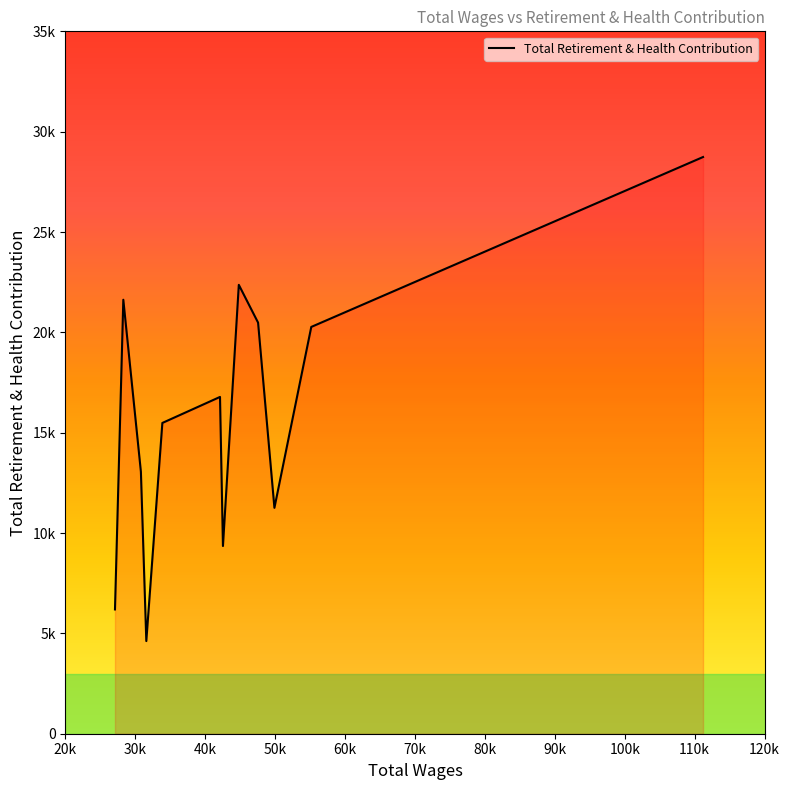

Rank the categories by value from highest to lowest.

111201.0, 44802.0, 28283.0, 47558.0, 55168.0, 42111.0, 33867.0, 30797.0, 49895.0, 42533.0, 27091.0, 31572.0